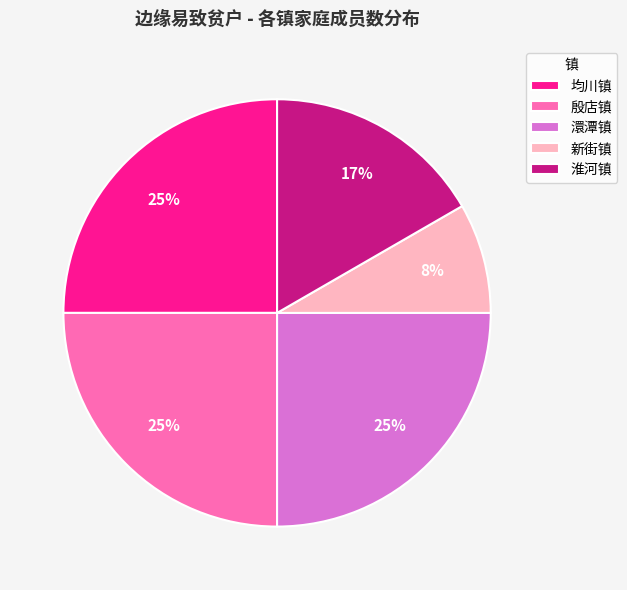

To the nearest percent, what portion does 殷店镇 represent?

25%